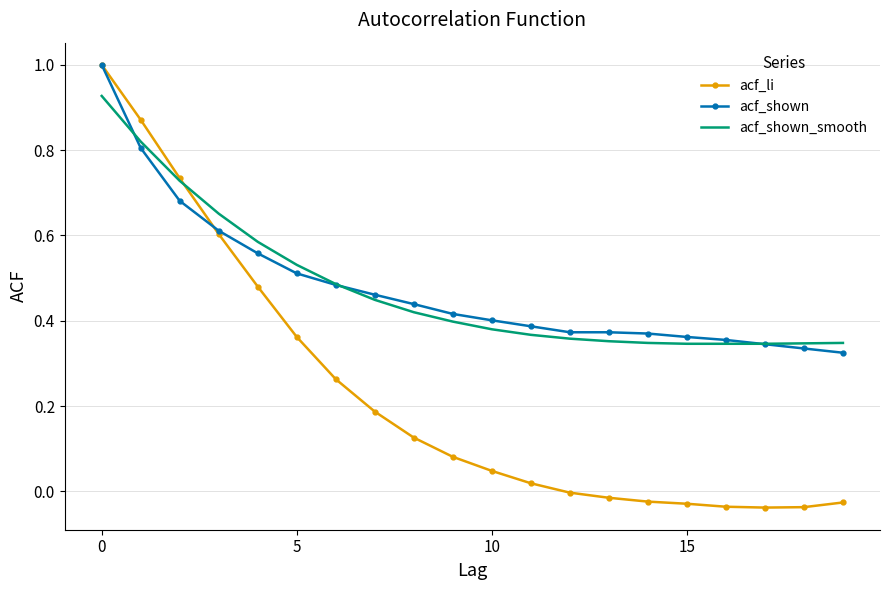

What is the sum of all acf_shown_smooth values?

9.5